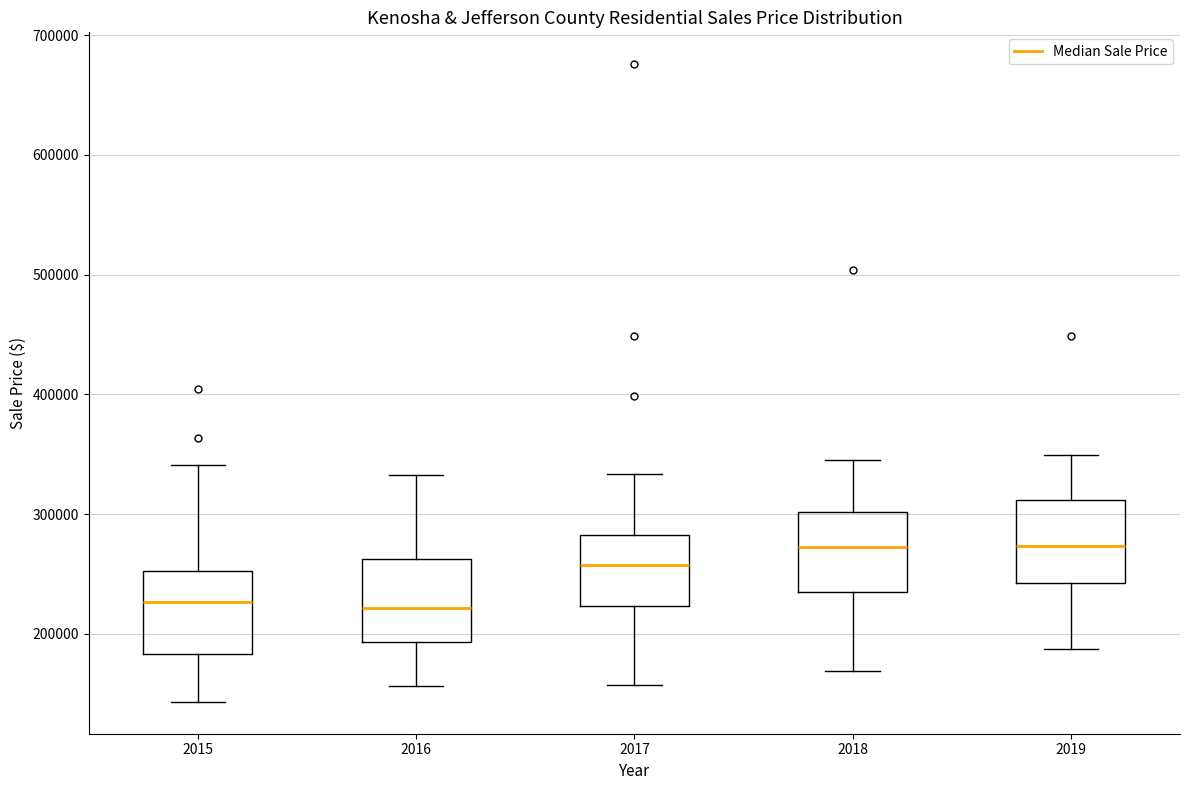

Reading left to right, transcribe this box plot: for each box, give where its median line is, the range the box spans, and where its two whiskers end, as read against the y-axis. The values are not printed on the chart, so give them approximately, as read against the axis.

2015: median 230000, box 180000 to 250000, whiskers 140000 to 340000
2016: median 220000, box 190000 to 260000, whiskers 160000 to 330000
2017: median 260000, box 220000 to 280000, whiskers 160000 to 330000
2018: median 270000, box 230000 to 300000, whiskers 170000 to 350000
2019: median 270000, box 240000 to 310000, whiskers 190000 to 350000